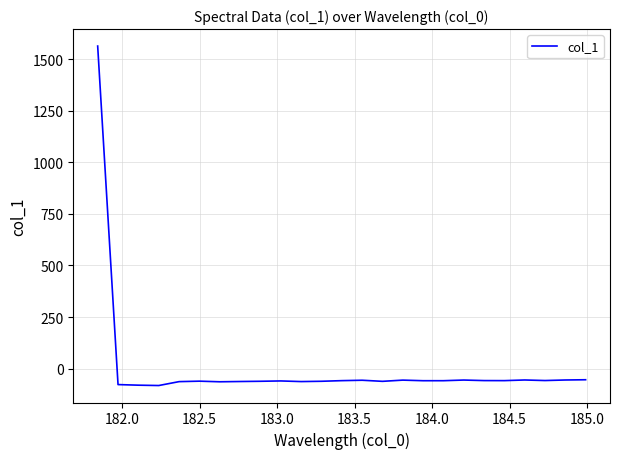

What is the smallest value displayed?

-82.2